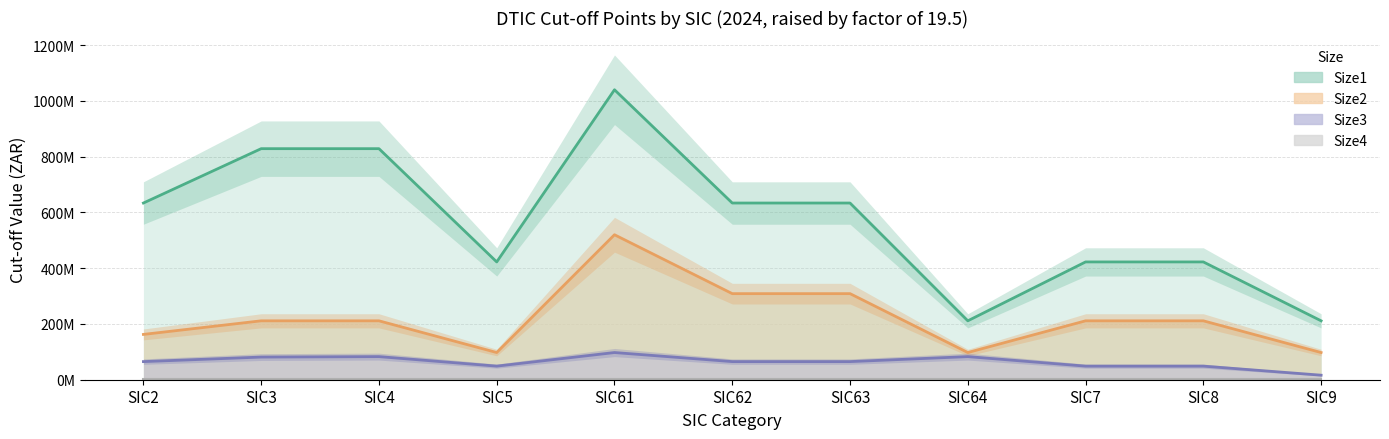

What is the highest value of the Size1 series?

1040000000